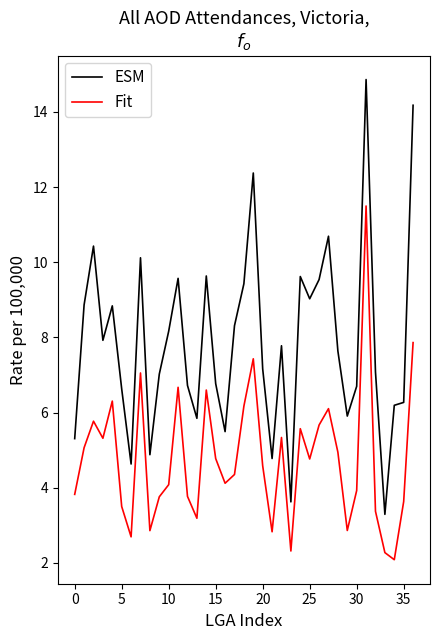

What is the difference between the maximum and minimum values in the Fit series?

9.4